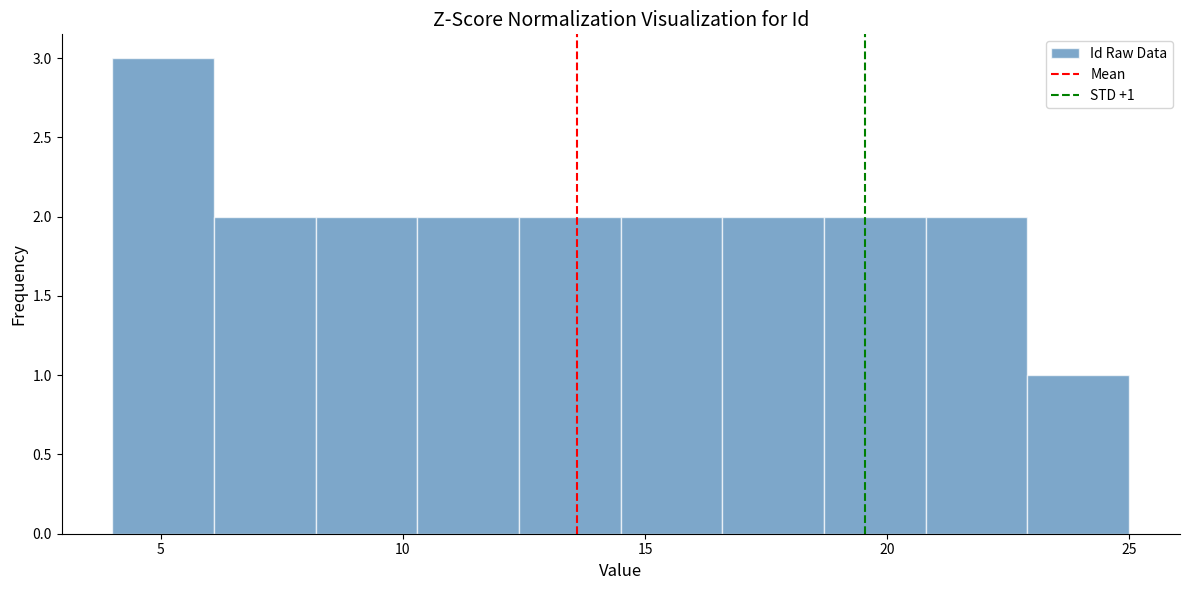

Which range on the x-axis has the tallest bar?

4.0 to 6.1